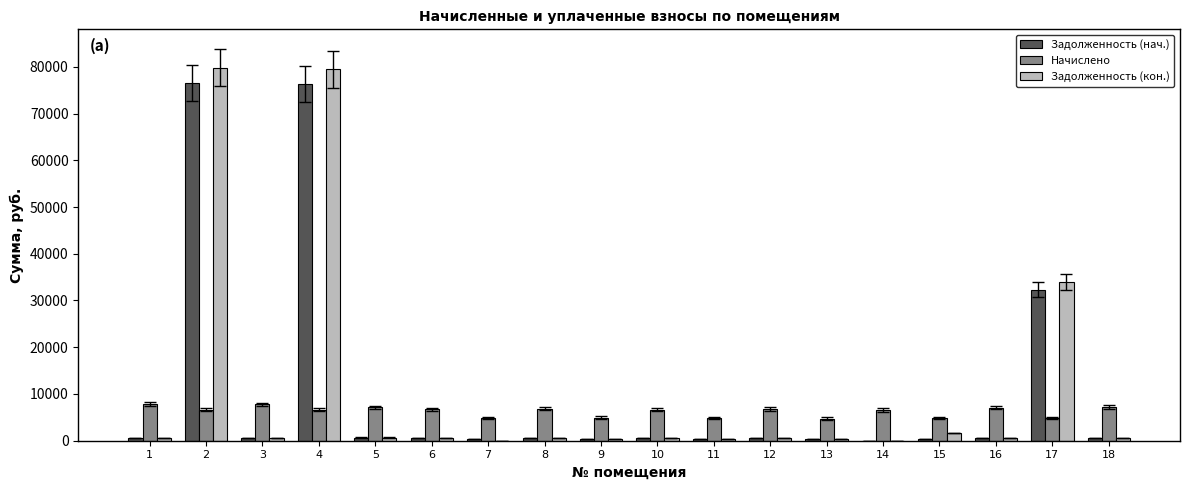

What are all the series names shown in the legend?

Задолженность (нач.), Начислено, Задолженность (кон.)